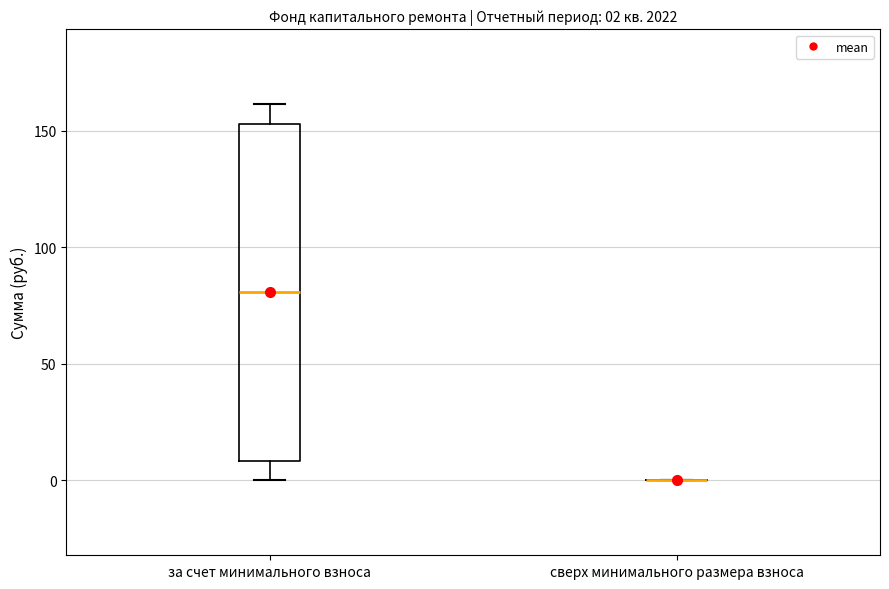

Which box is the tallest, from its lower edge to its upper edge?

за счет минимального взноса